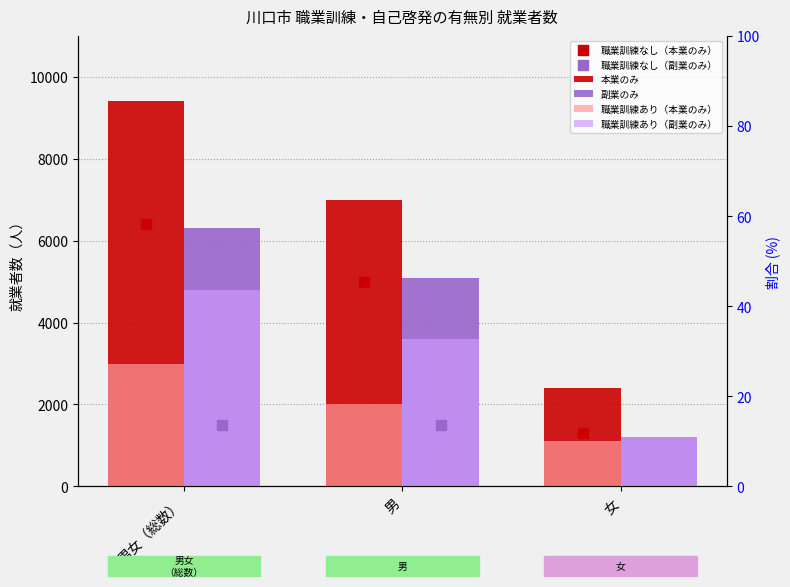

Which series contains the highest Y value?

本業のみ